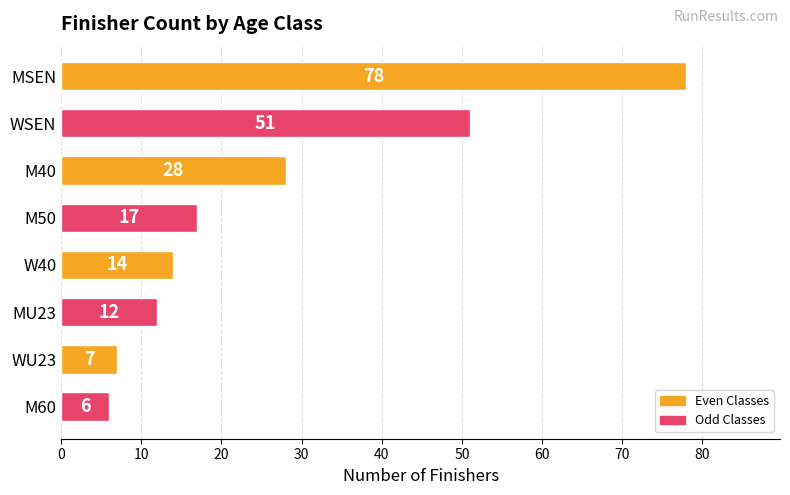

What position from the top is WSEN?

2